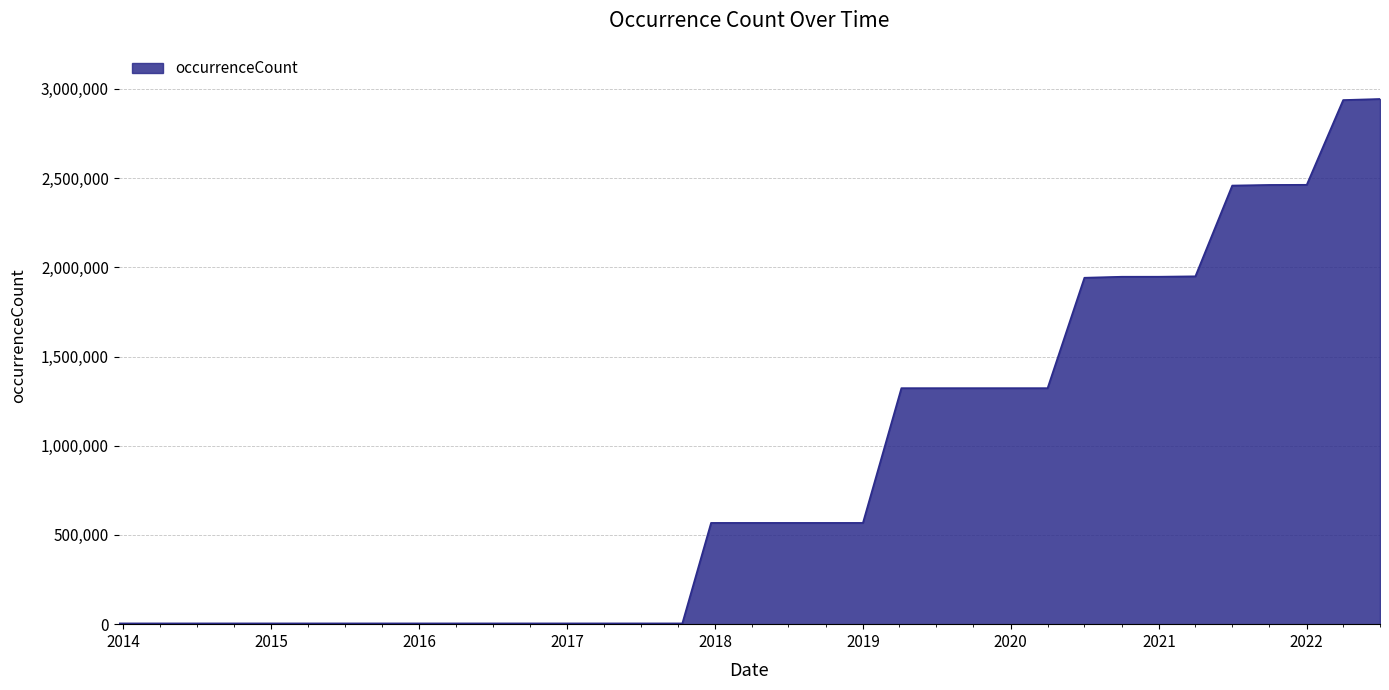

What is the greatest value displayed?

2943956